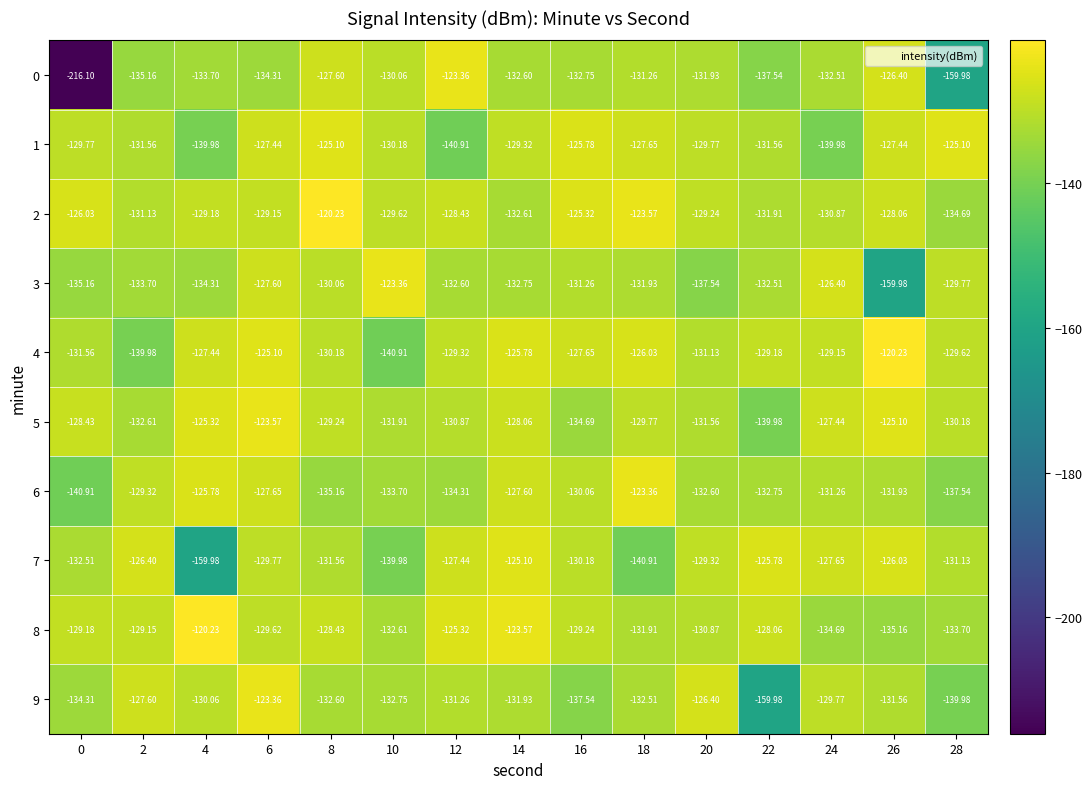

Between 0 and 26, which series saw the biggest shift?

0